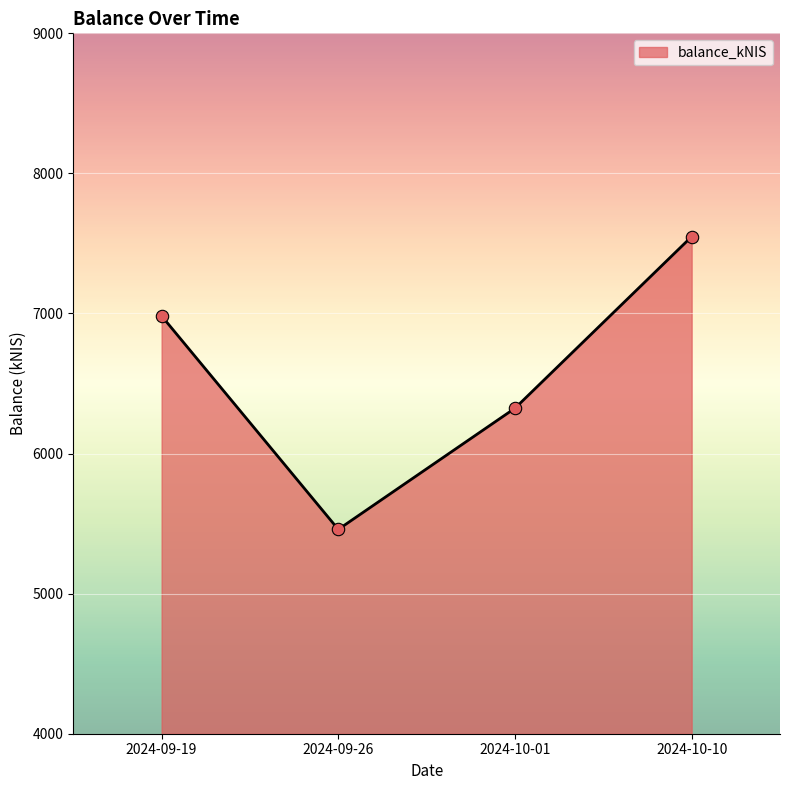

What is the ratio of the value at 2024-10-10 to the value at 2024-09-26?

1.4